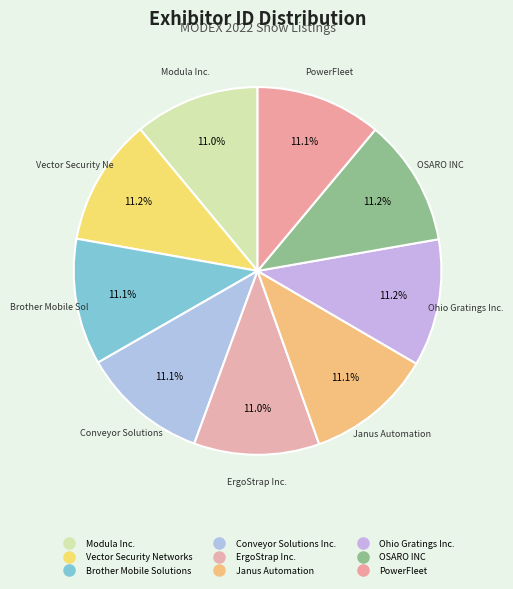

How many segments does this pie chart have?

9